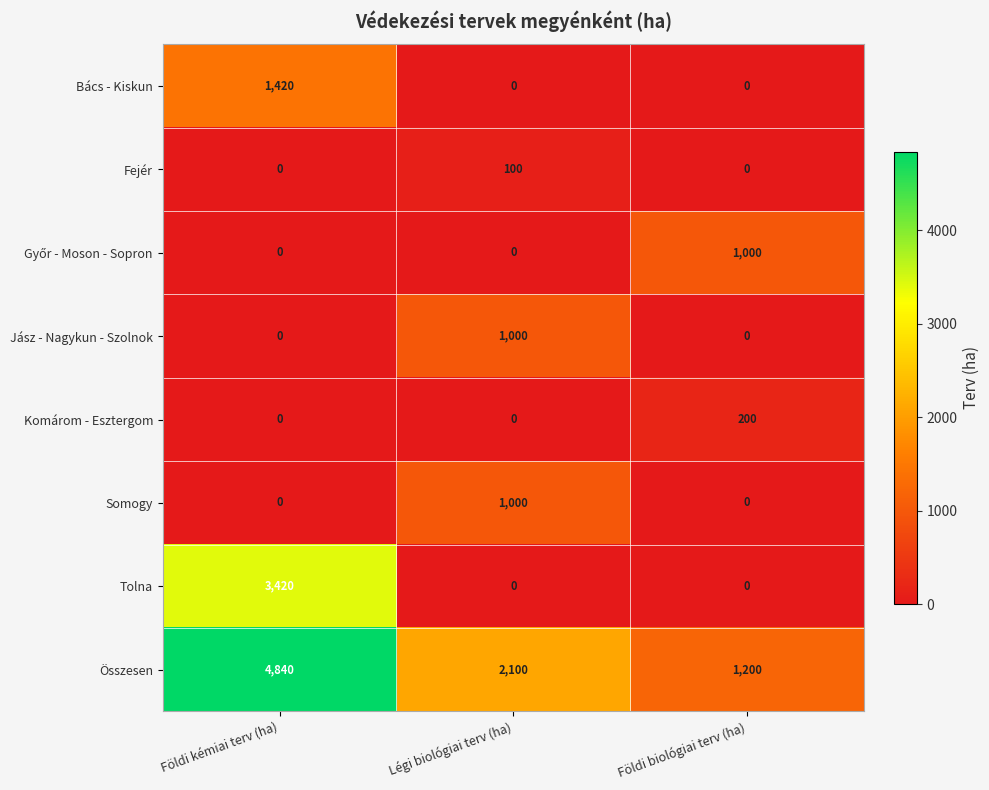

What is the sum of the Bács - Kiskun values at Földi kémiai terv (ha) and Földi biológiai terv (ha)?

1420